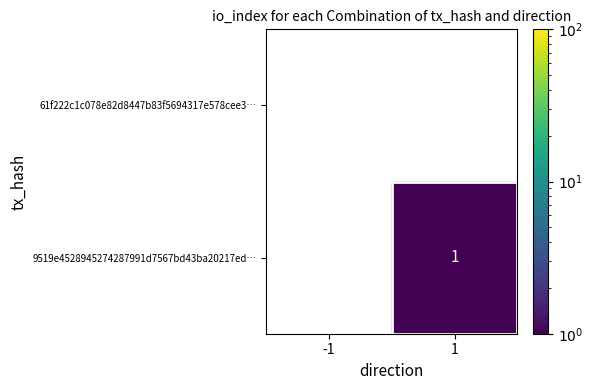

Is it true that 9519e4528945274287991d7567bd43ba20217ed… equals 1 at 1?

True